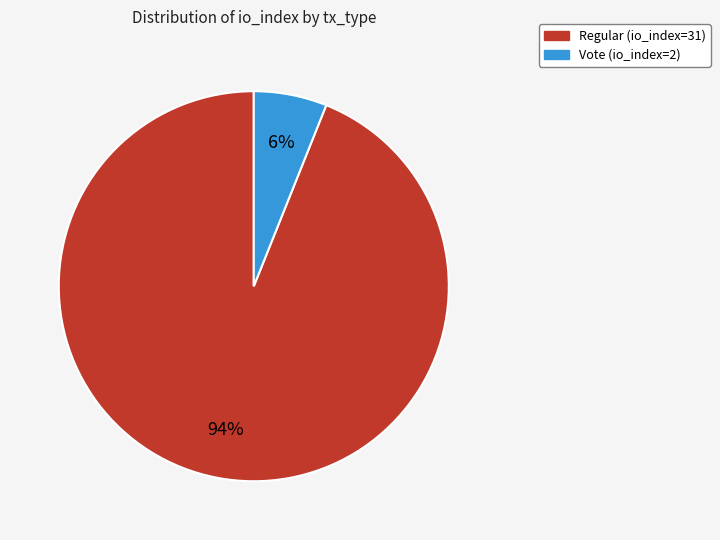

To the nearest percent, what is the combined percentage of Vote (io_index=2) and Regular (io_index=31)?

100%